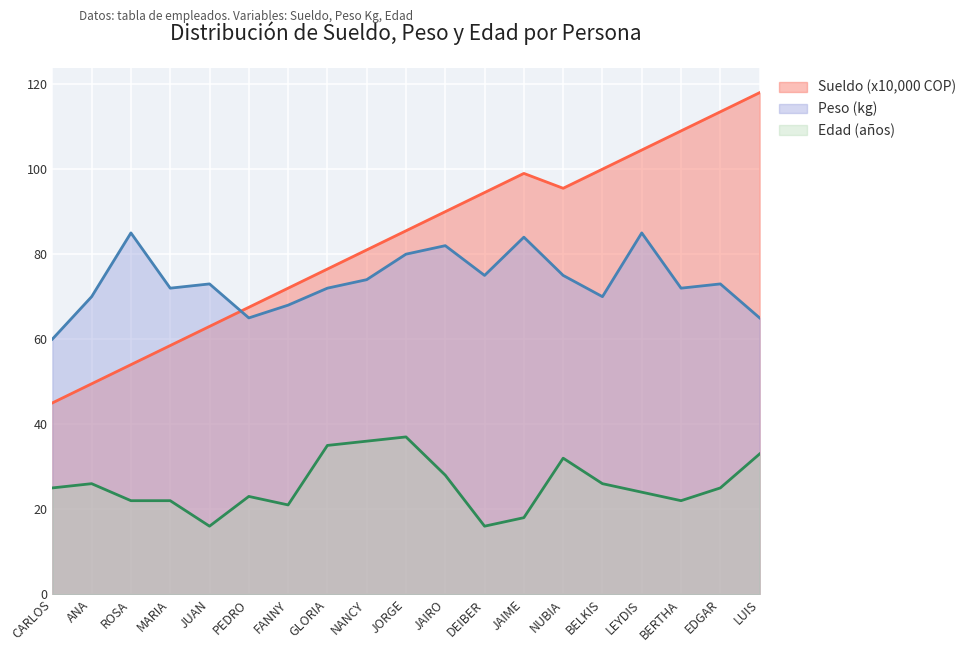

Between PEDRO and JORGE, which is larger?

JORGE